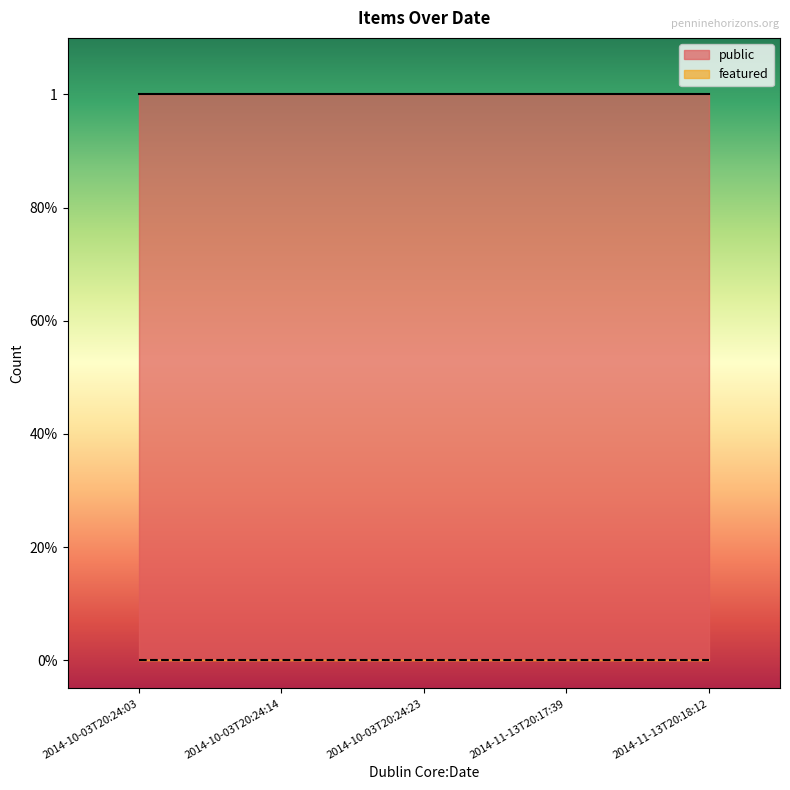

What position from the right is 2014-10-03T20:24:23?

3